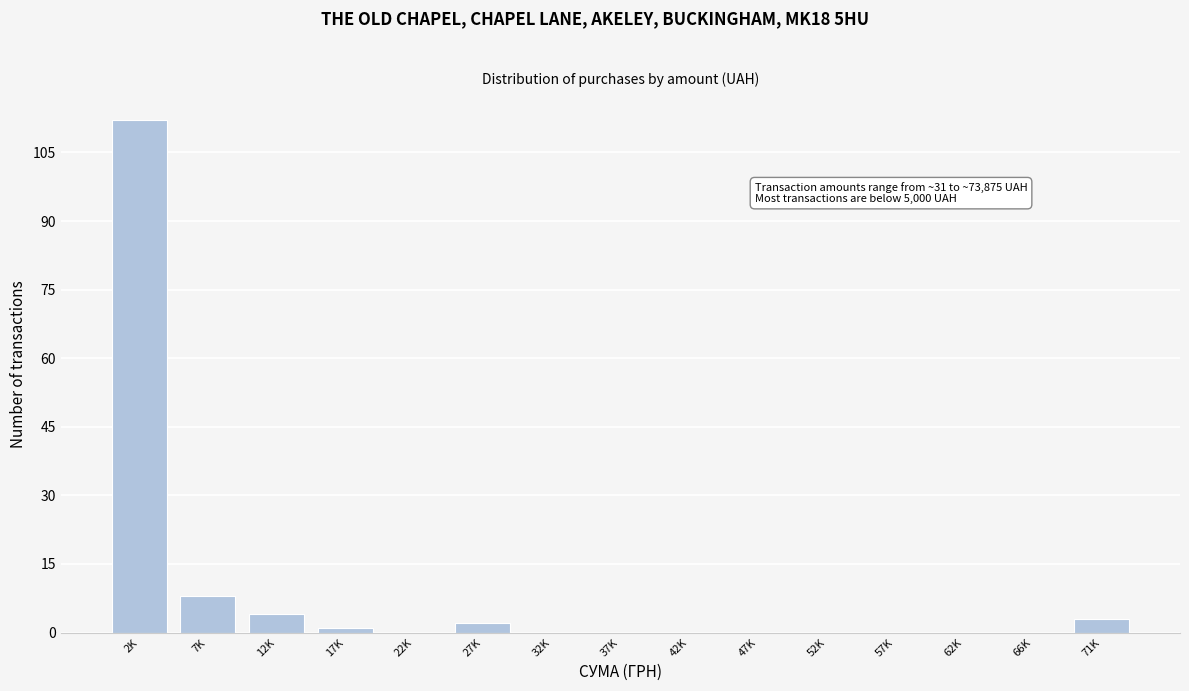

Reading left to right, transcribe all the data shown in this chart.

2K=112	7K=8	12K=4	17K=1	22K=0	27K=2	32K=0	37K=0	42K=0	47K=0	52K=0	57K=0	62K=0	66K=0	71K=3